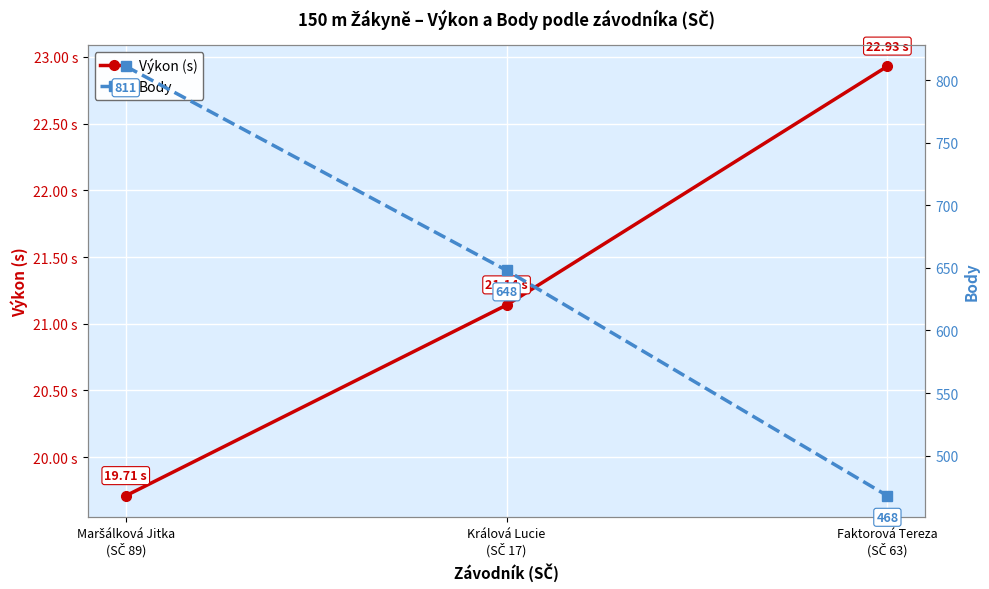

At which label is Výkon (s) closest to 21?

Králová Lucie
(SČ 17)